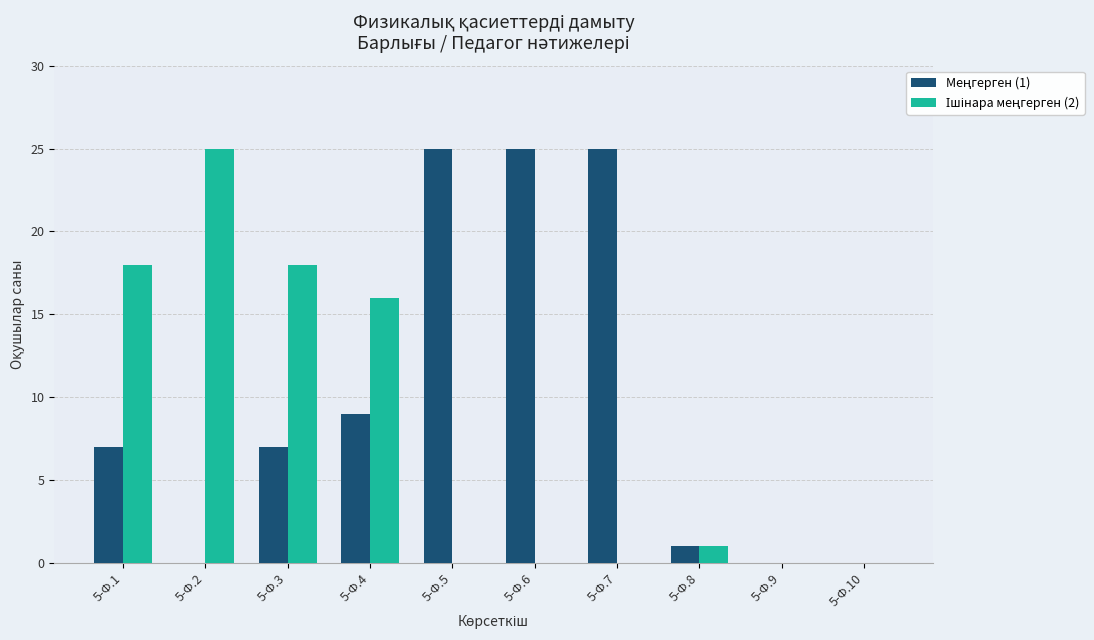

Does the chart contain stacked bars?

No